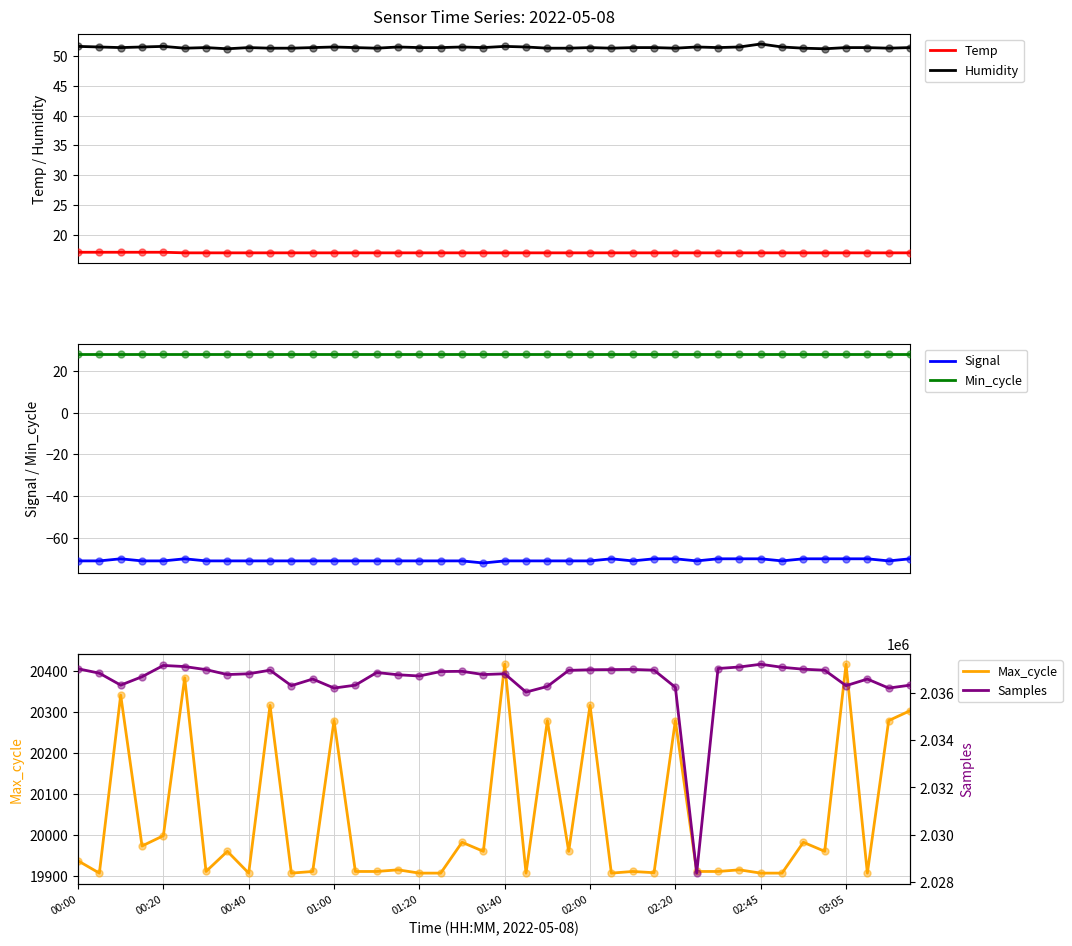

What are all the series names shown in the legend?

Temp, Humidity, Signal, Min_cycle, Max_cycle, Samples